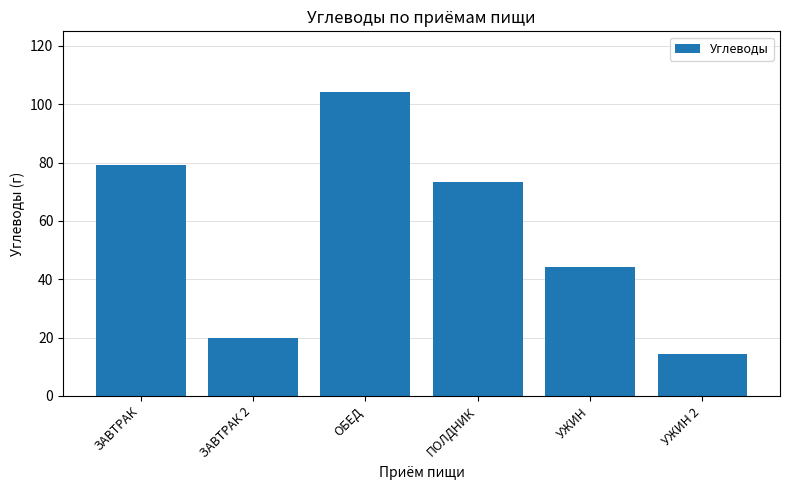

Which has a higher value, ЗАВТРАК 2 or УЖИН?

УЖИН